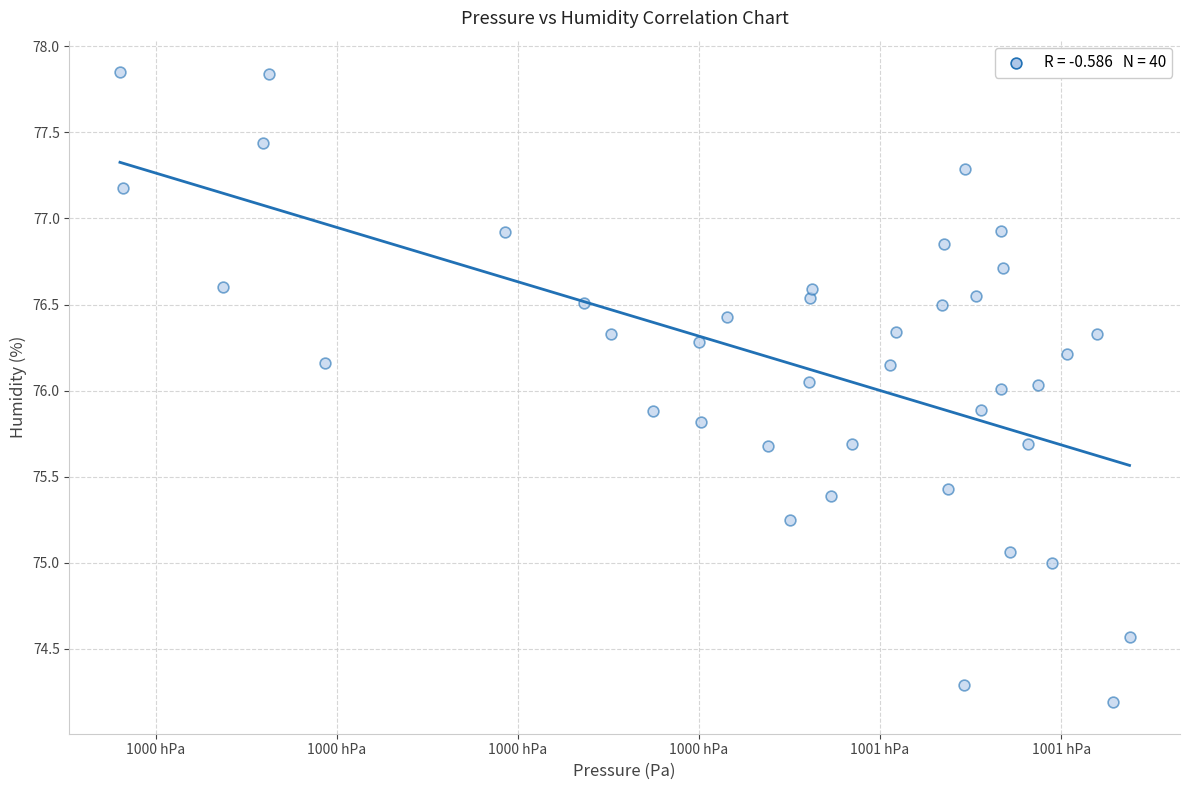

What is the range of X values (max minus min)?

55.8